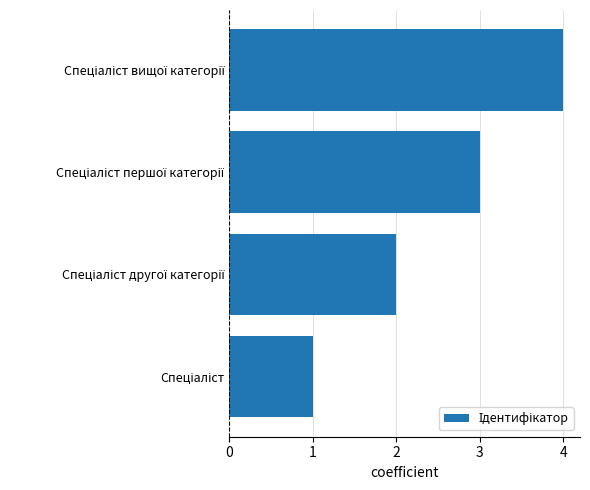

What is the greatest value displayed?

4